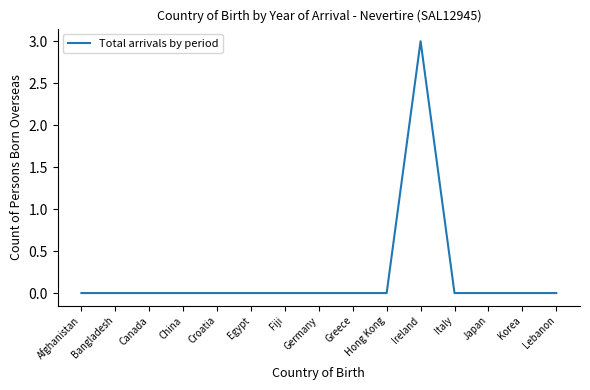

What is the greatest value displayed?

3